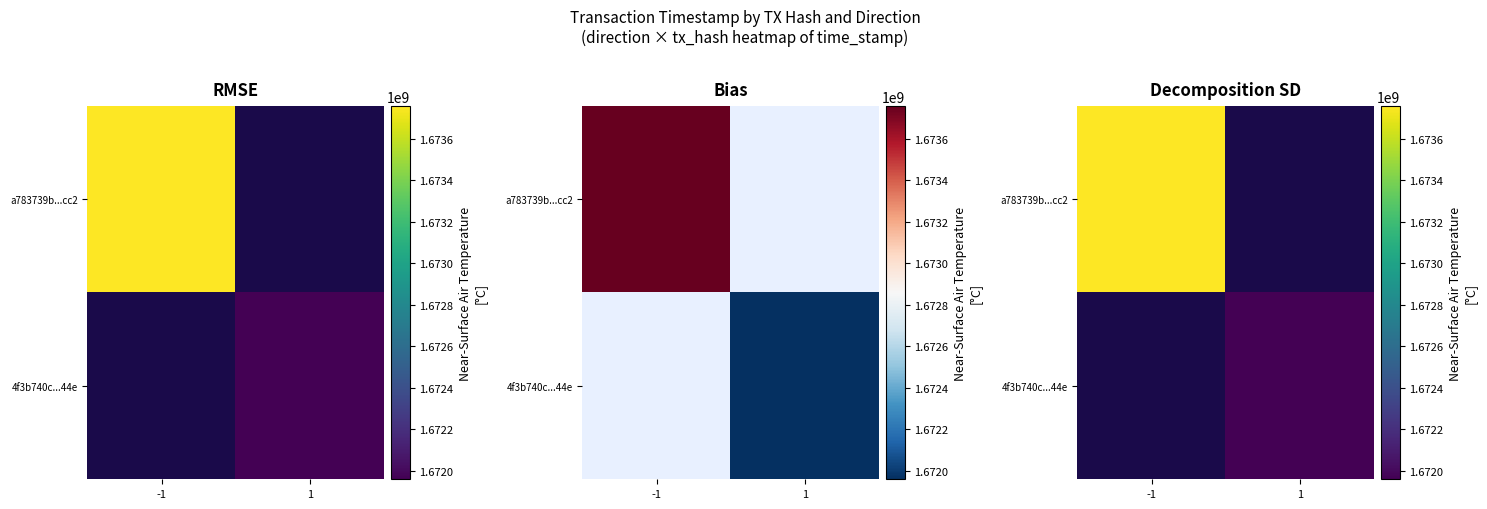

How many series are shown in this chart?

2